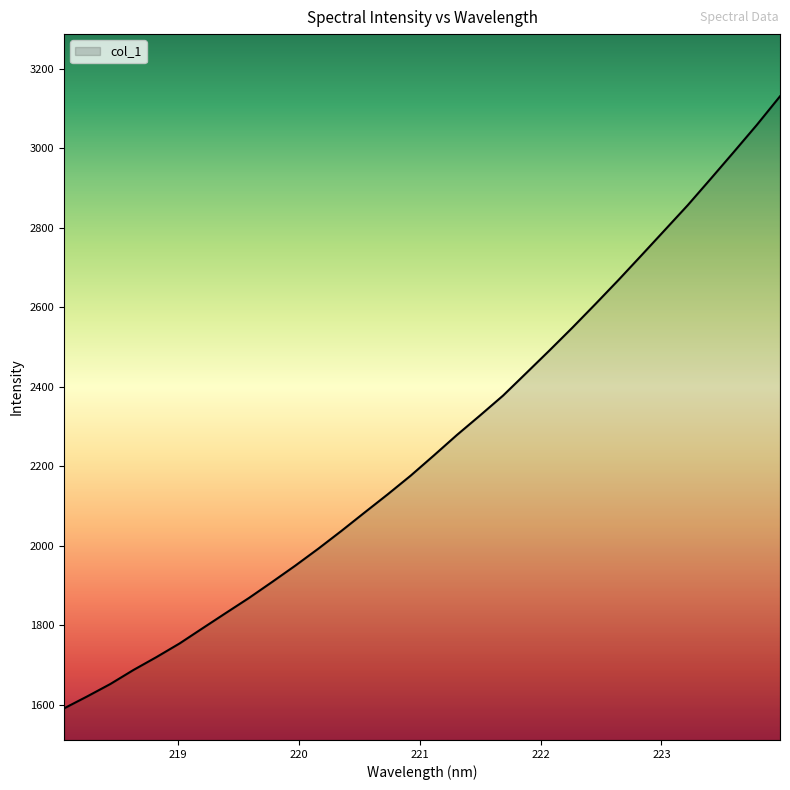

What is the difference between the maximum and minimum values?

1540.8